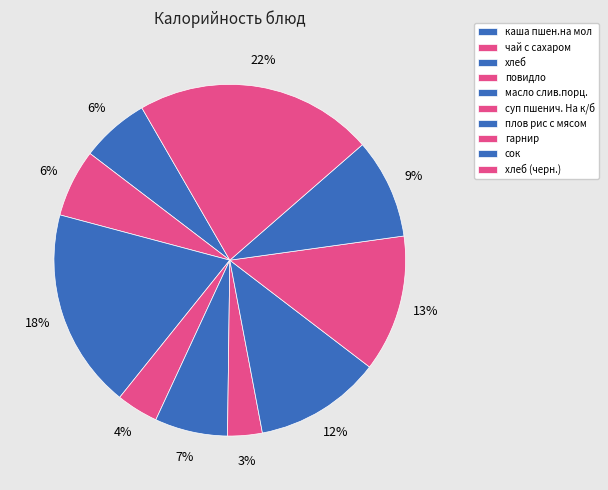

What portion of the pie excludes суп пшенич. На к/б?

96.8%